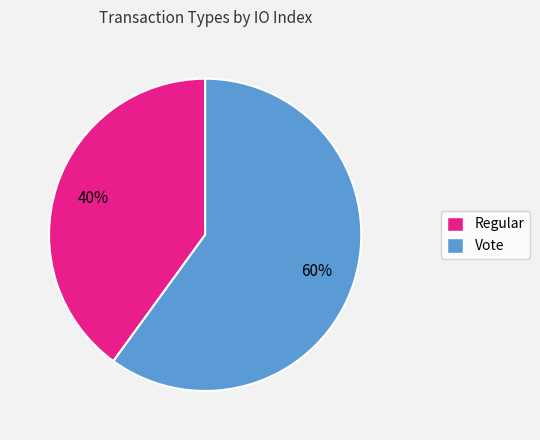

What is the ratio of the value at Regular to the value at Vote?

0.7